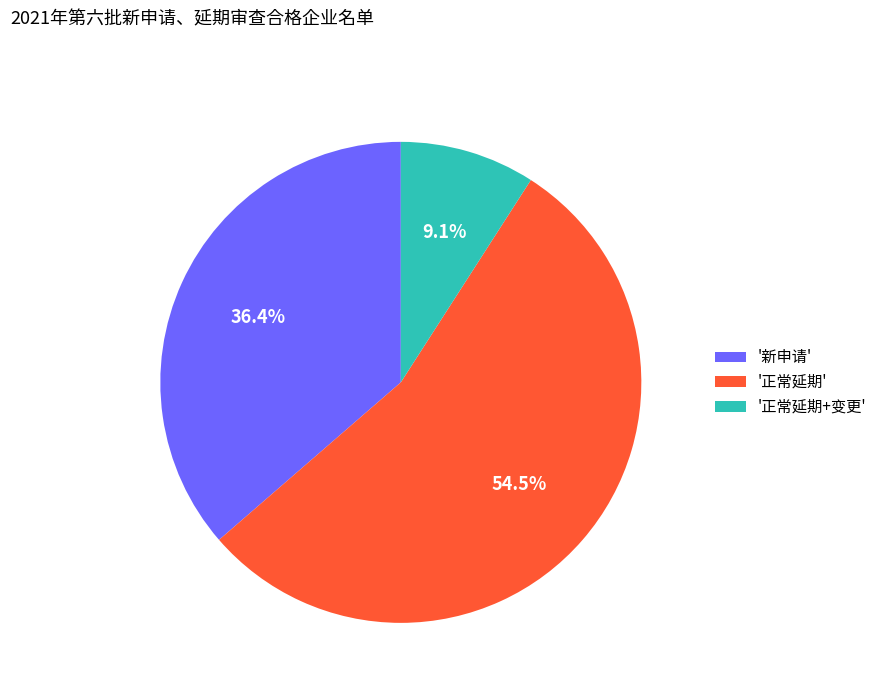

Is the sum of '正常延期+变更' and '正常延期' greater than half?

Yes